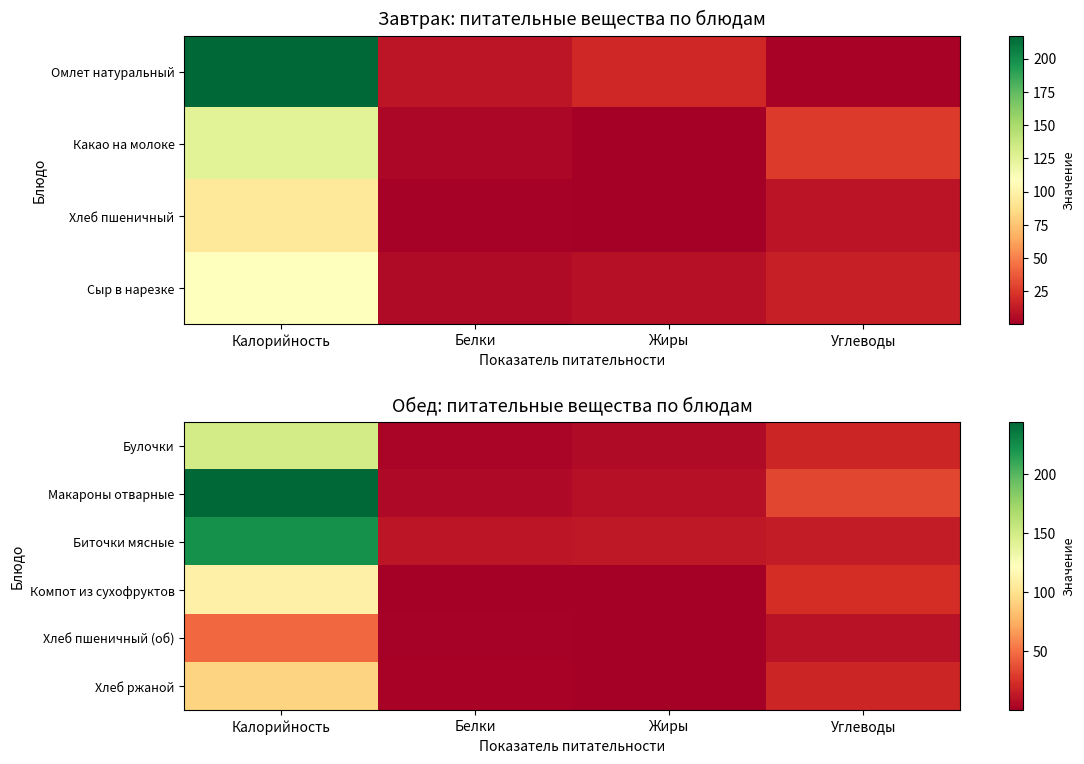

At how many categories does at least one series exceed 129?

1